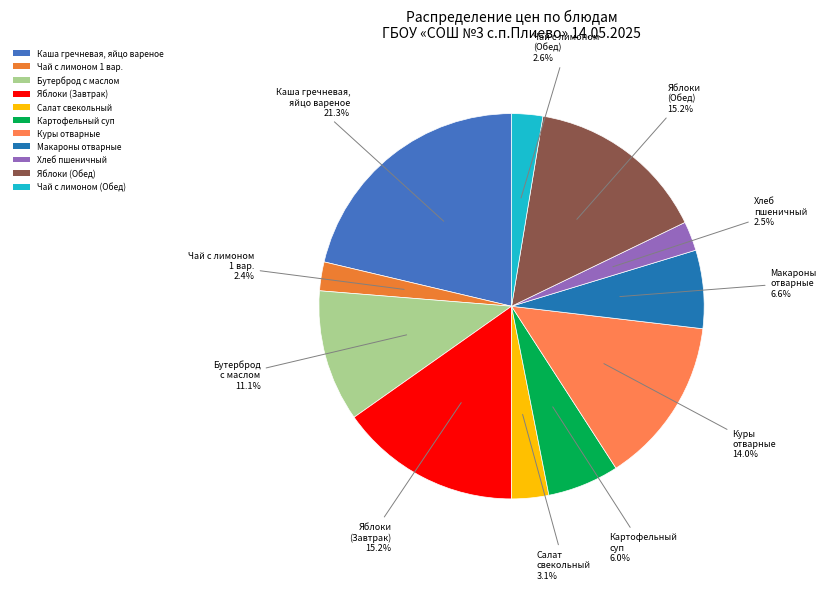

How many slices are in this pie chart?

11